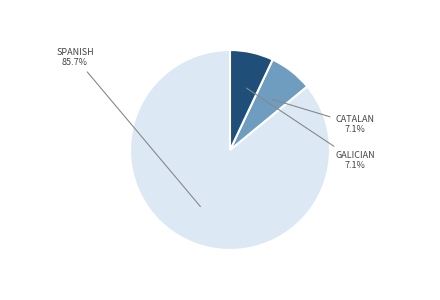

Is it true that catalan is 22% of the pie?

False